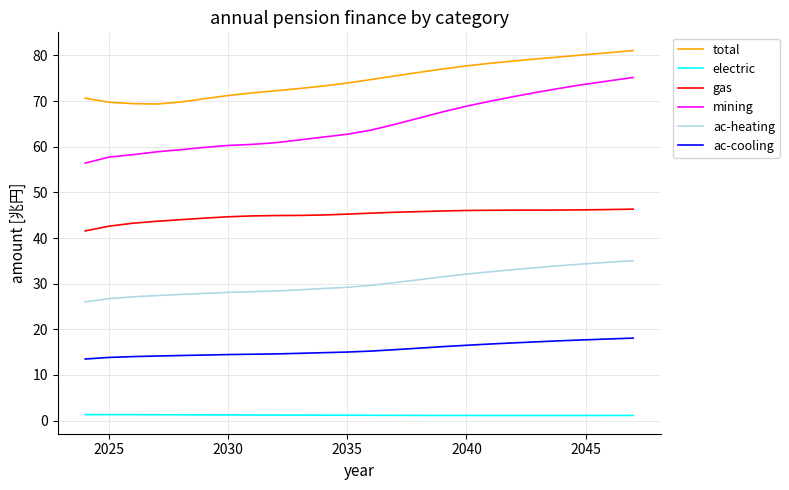

What is the highest value of the ac-cooling series?

18.1